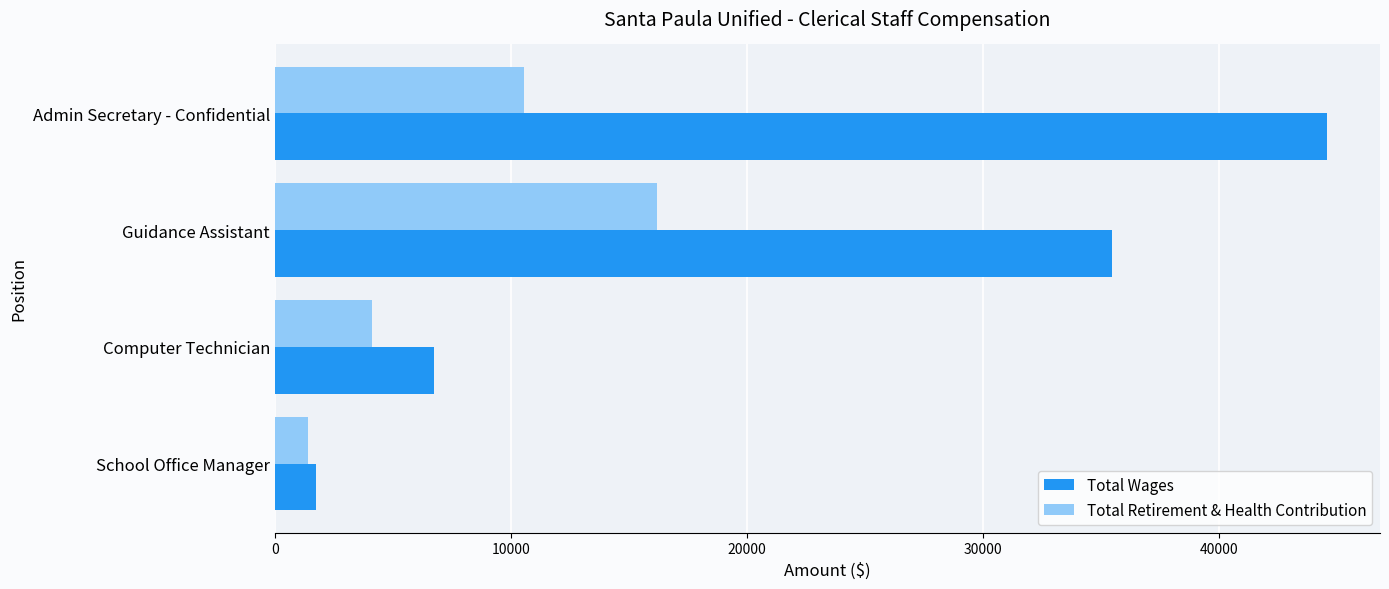

What is the spread (max minus min) of values at Computer Technician?

2621